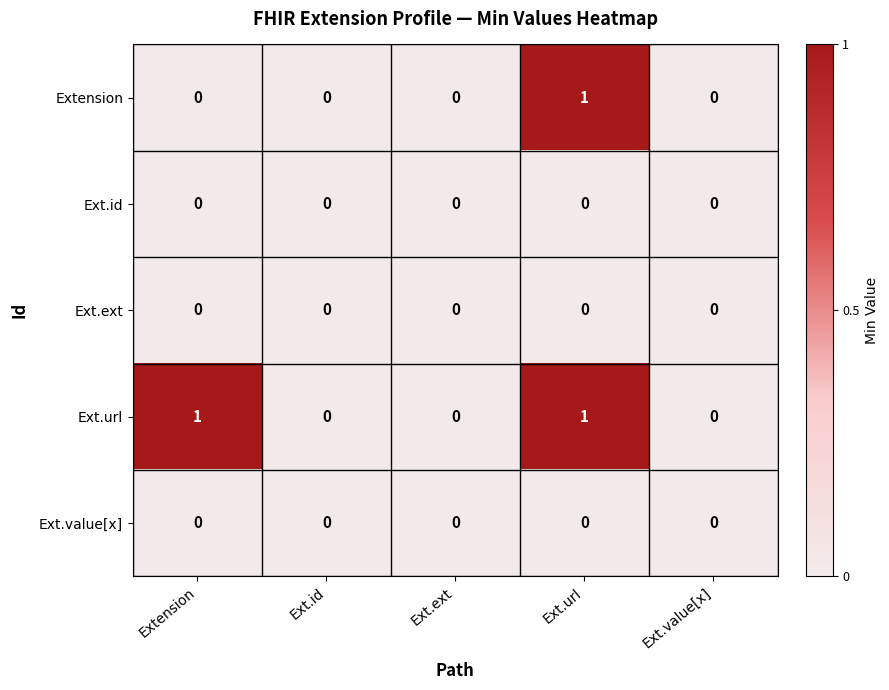

Reading left to right, extract all data points from this chart.

Extension: Extension=0	Ext.id=0	Ext.ext=0	Ext.url=1	Ext.value[x]=0
Ext.id: Extension=0	Ext.id=0	Ext.ext=0	Ext.url=0	Ext.value[x]=0
Ext.ext: Extension=0	Ext.id=0	Ext.ext=0	Ext.url=0	Ext.value[x]=0
Ext.url: Extension=1	Ext.id=0	Ext.ext=0	Ext.url=1	Ext.value[x]=0
Ext.value[x]: Extension=0	Ext.id=0	Ext.ext=0	Ext.url=0	Ext.value[x]=0